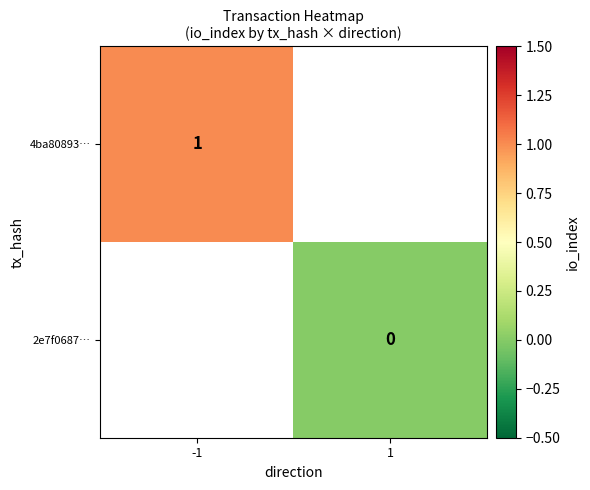

The value of 4ba80893… at -1 is 1. True or false?

True